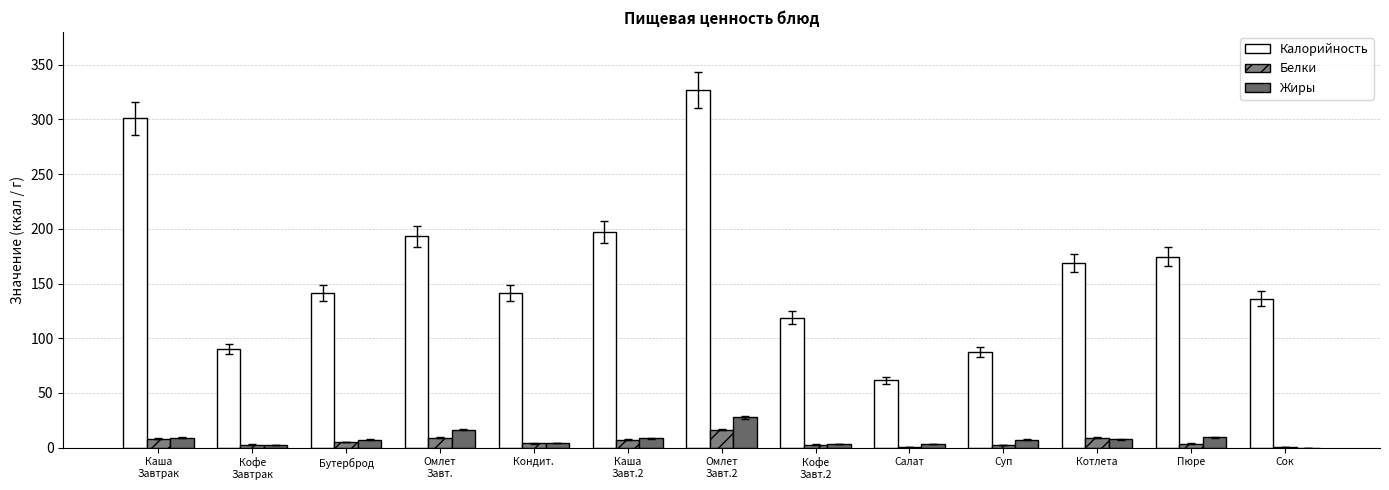

At which label is Жиры closest to 13?

Пюре